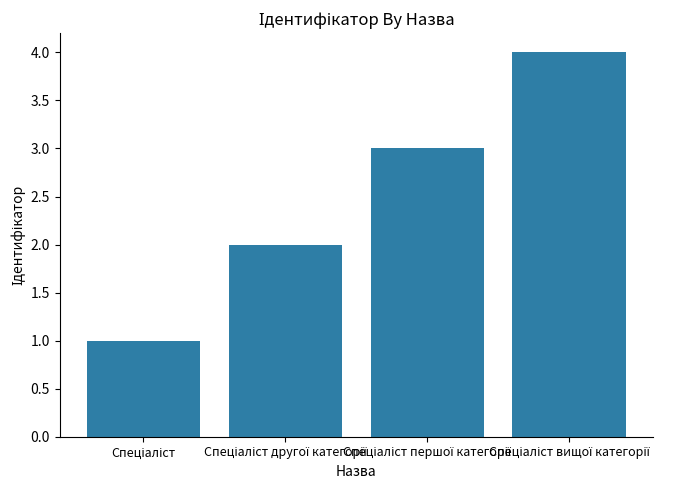

What is the greatest value displayed?

4